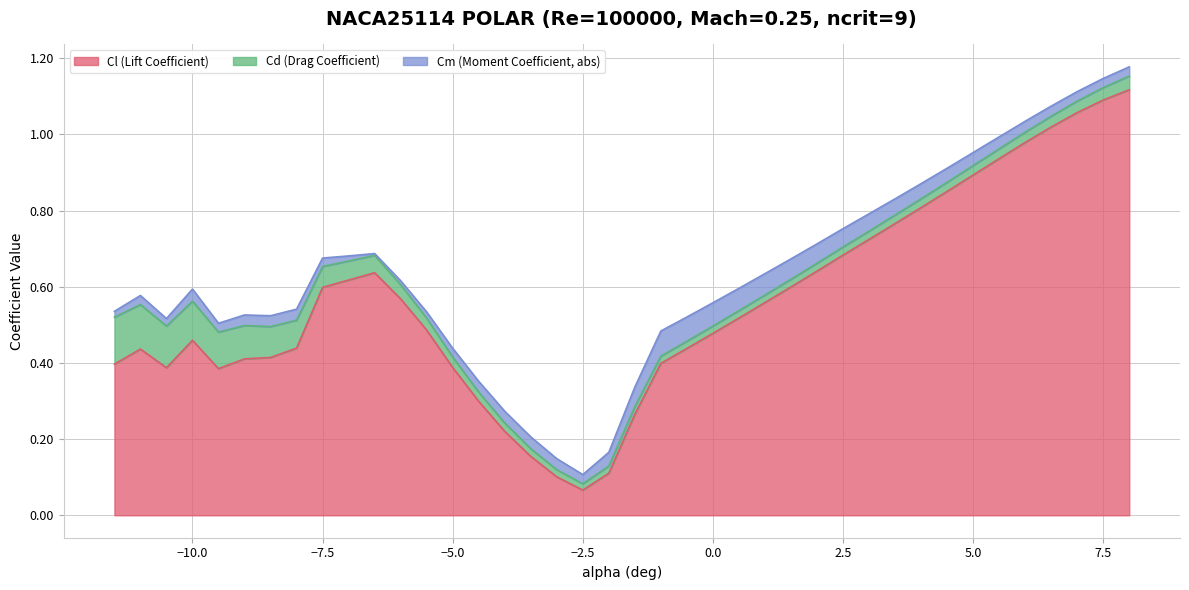

Where is Cl (Lift Coefficient) nearest to the value 0?

−2.5